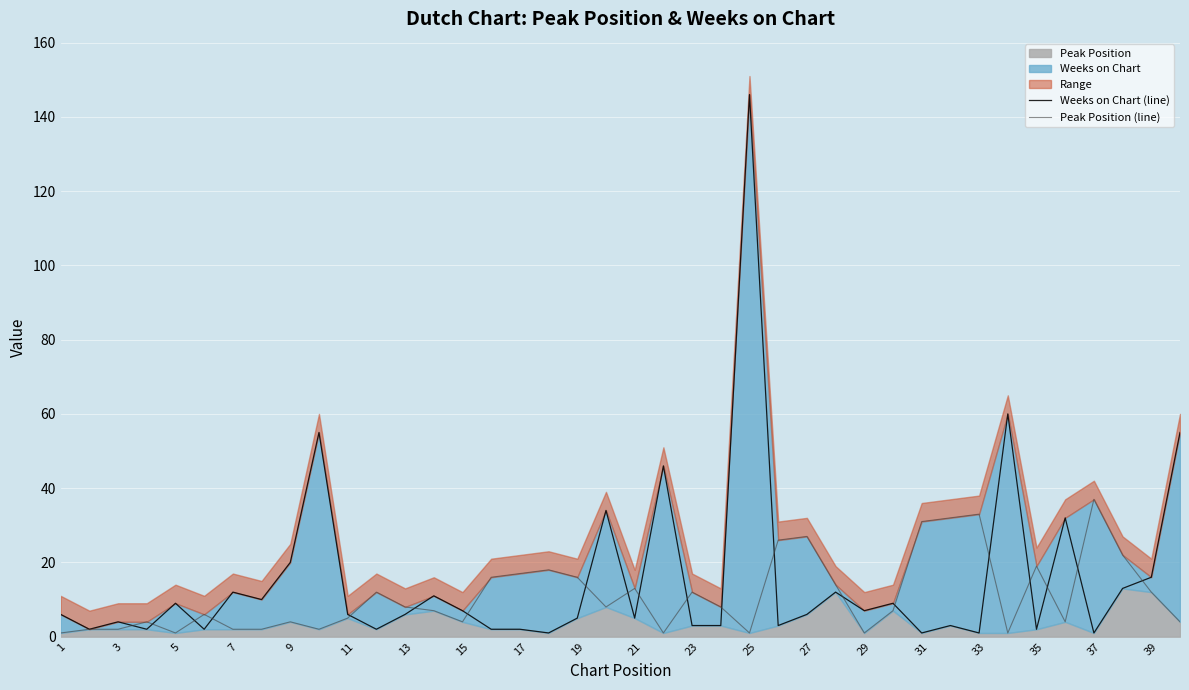

What is the average value of the Weeks on Chart (line) series?

16